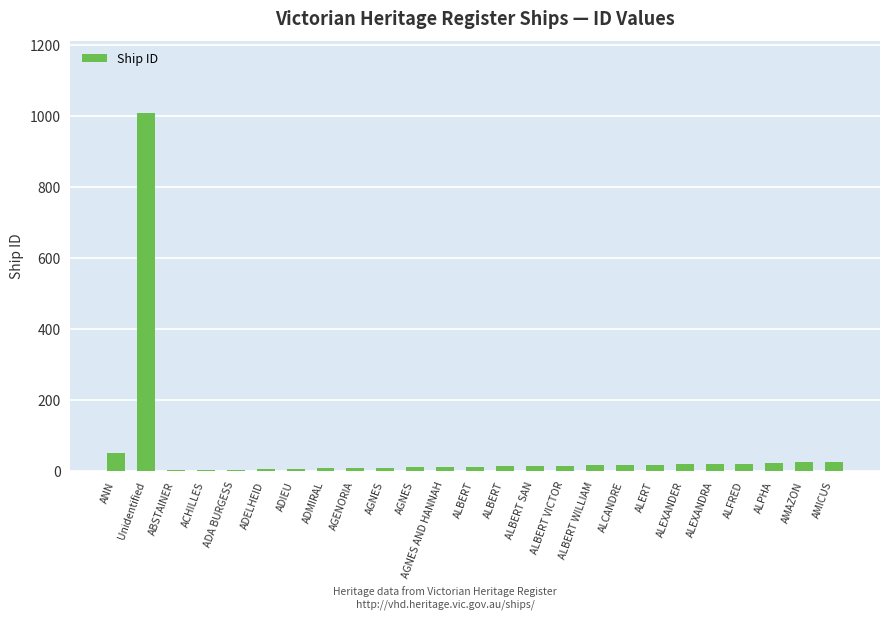

How many data points does each series have?

25